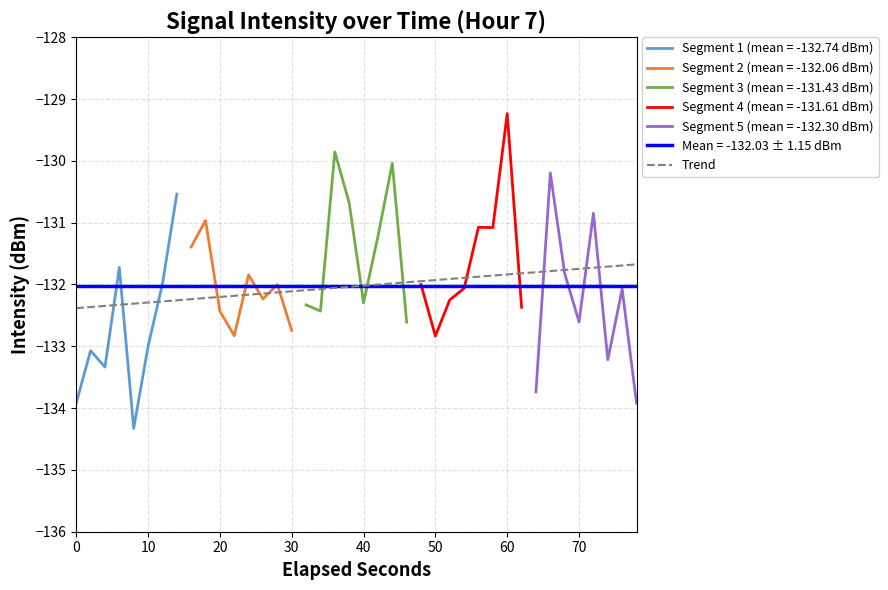

What is the highest value of the Trend series?

-131.7